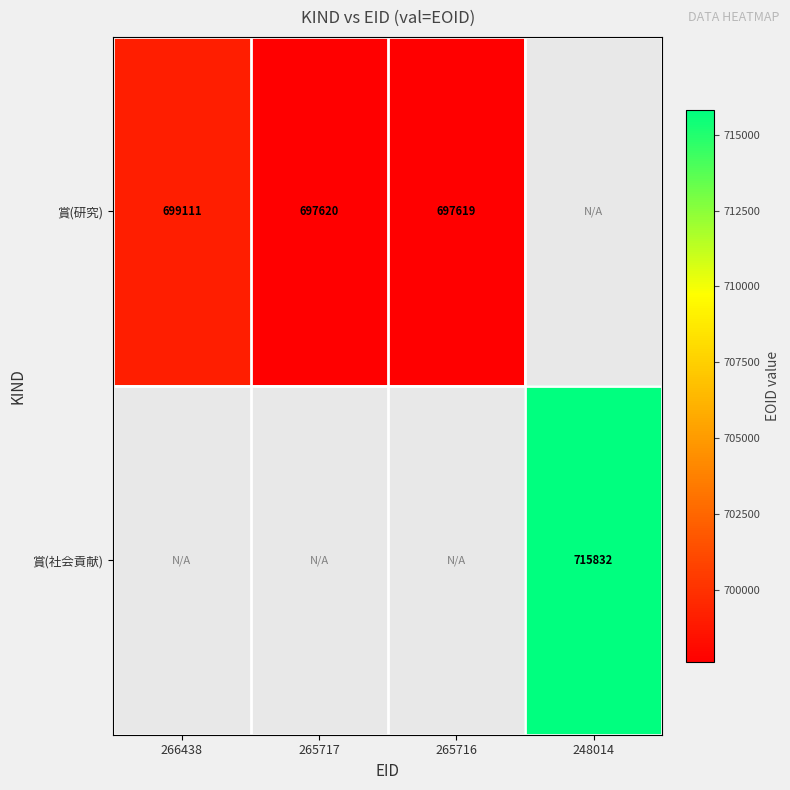

Is it true that 賞(研究) equals 324299.4 at 265716?

False